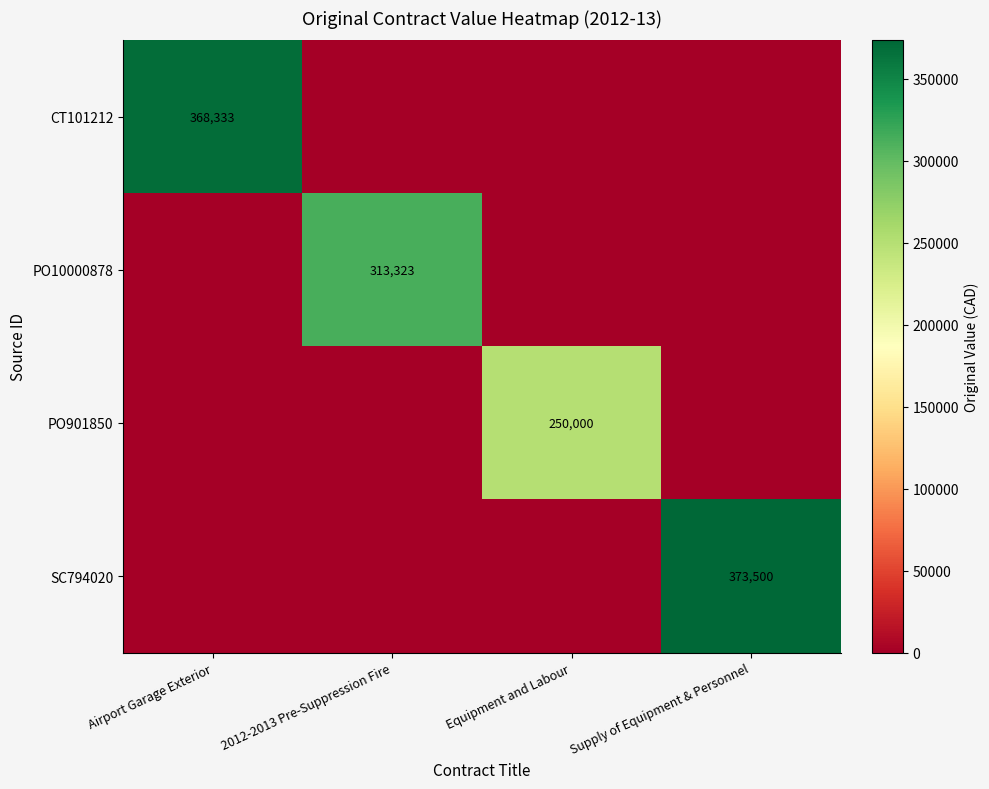

The PO10000878 series shows 313323 at 2012-2013 Pre-Suppression Fire. True or false?

True